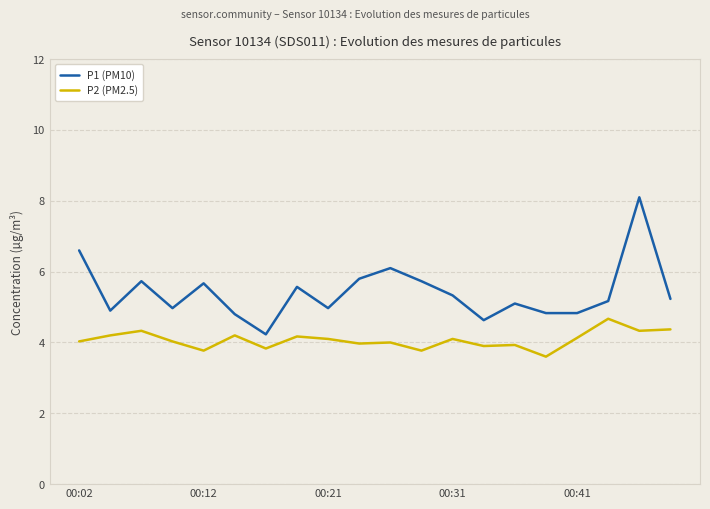

Which series has the largest range (max minus min)?

P1 (PM10)